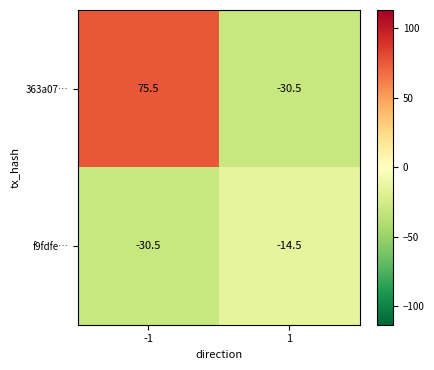

What is the smallest value displayed?

-30.5